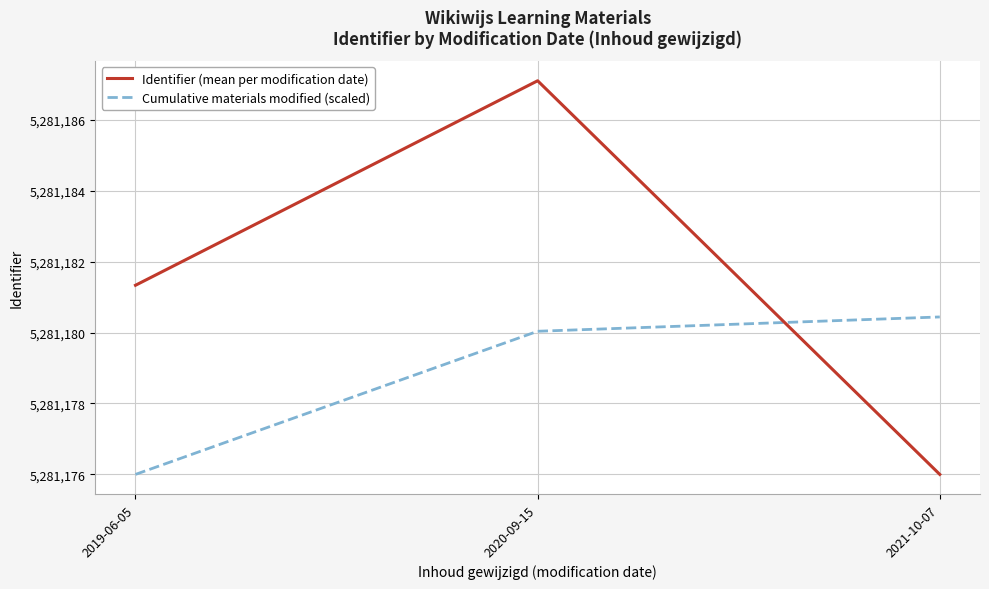

Reading left to right, list all the values displayed in this chart.

Identifier (mean per modification date): 5281181.3	5281187.1	5281176.0
Cumulative materials modified (scaled): 5281176.0	5281180.0	5281180.4